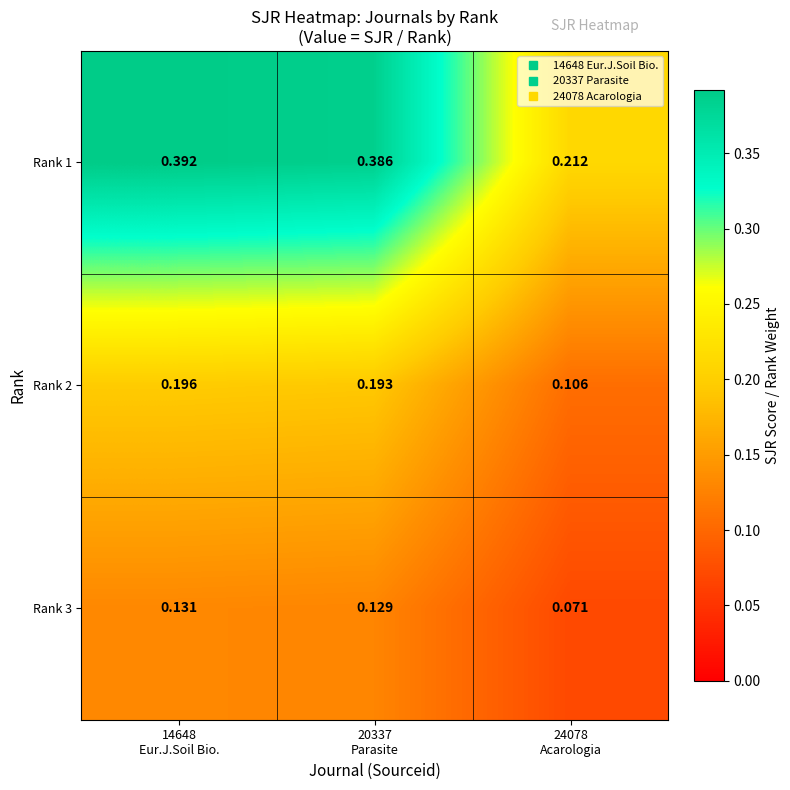

Which category has the highest value across all series?

14648
Eur.J.Soil Bio.